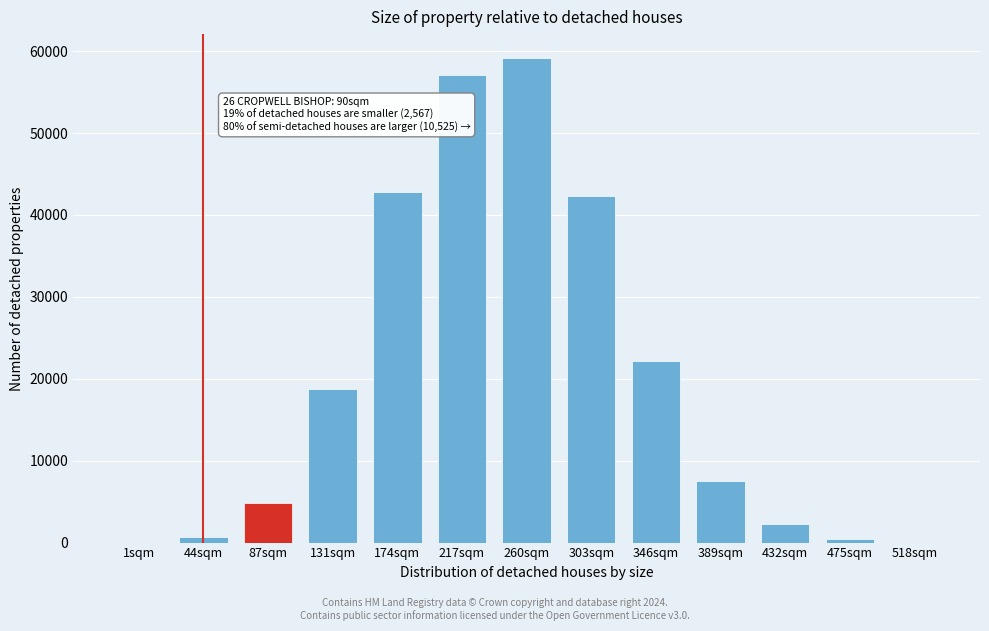

Is it true that the value at 174sqm is 42806?

True